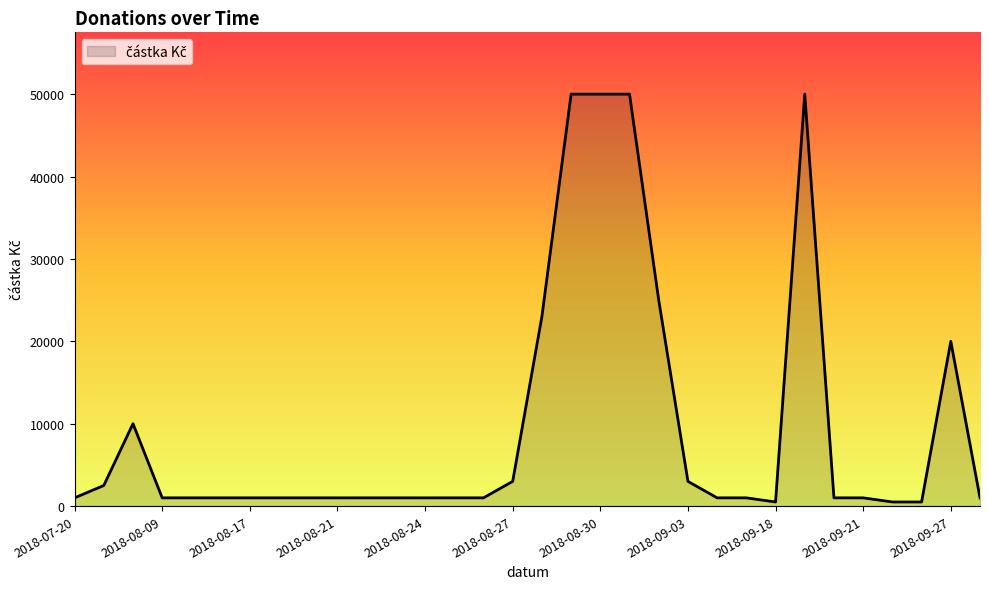

What is the difference between the maximum and minimum values?

49500